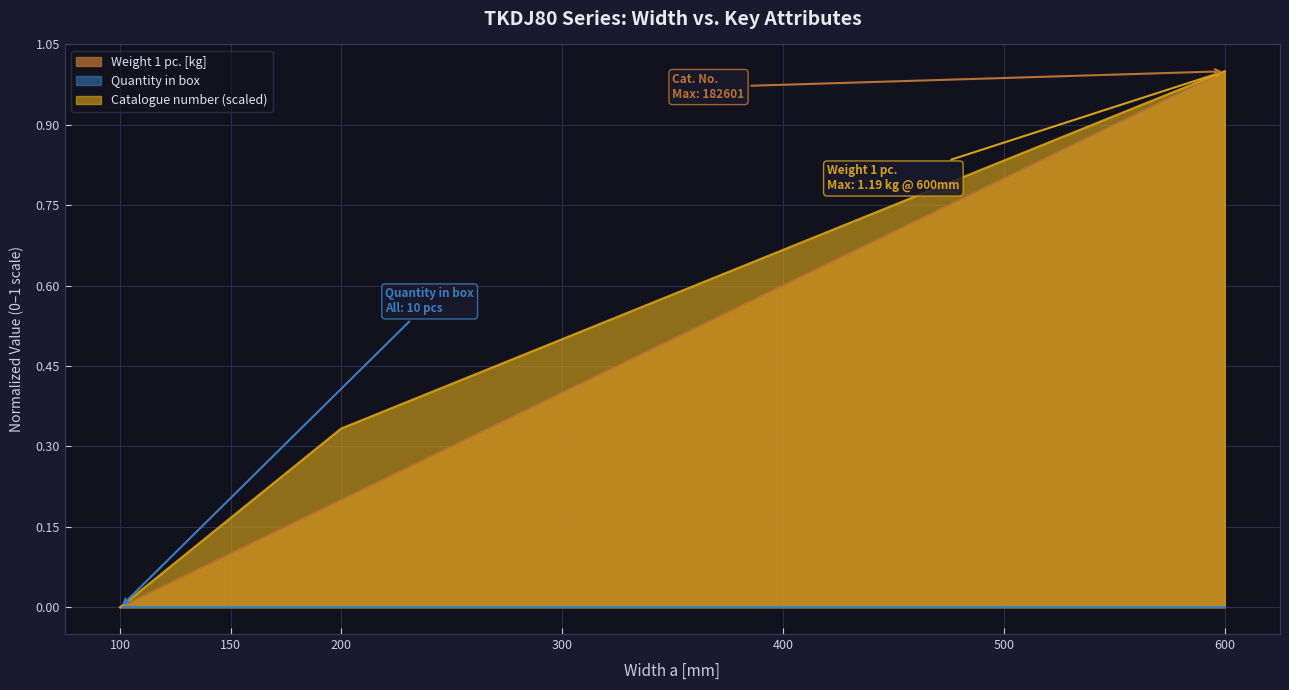

What is the value of the Weight 1 pc. [kg] point at the 4th from the left?

0.4